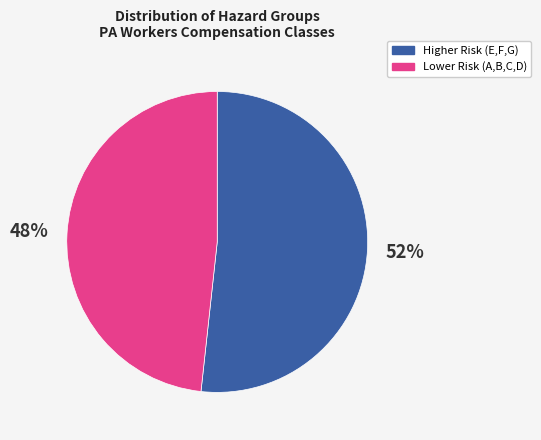

To the nearest percent, what is the average slice percentage?

50%